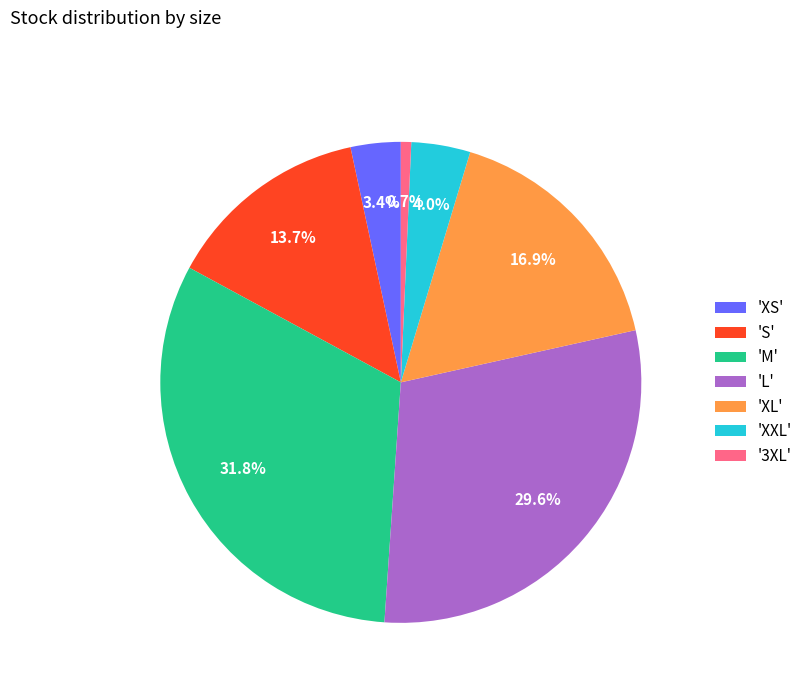

Rank the categories by value from lowest to highest.

'3XL', 'XS', 'XXL', 'S', 'XL', 'L', 'M'